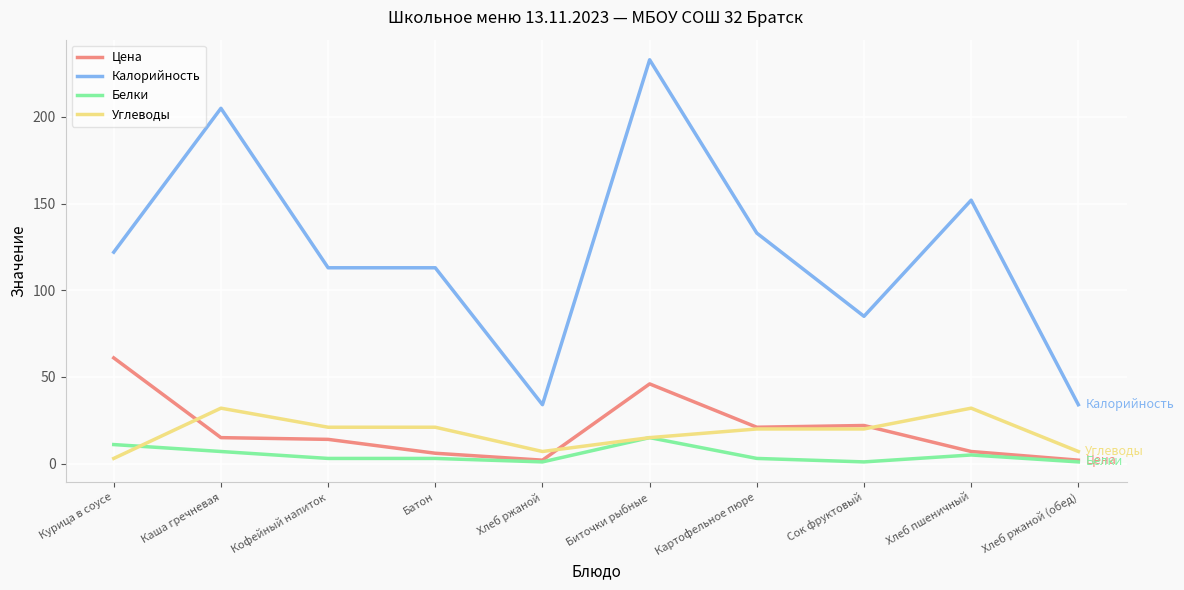

Does the chart have visible grid lines?

Yes